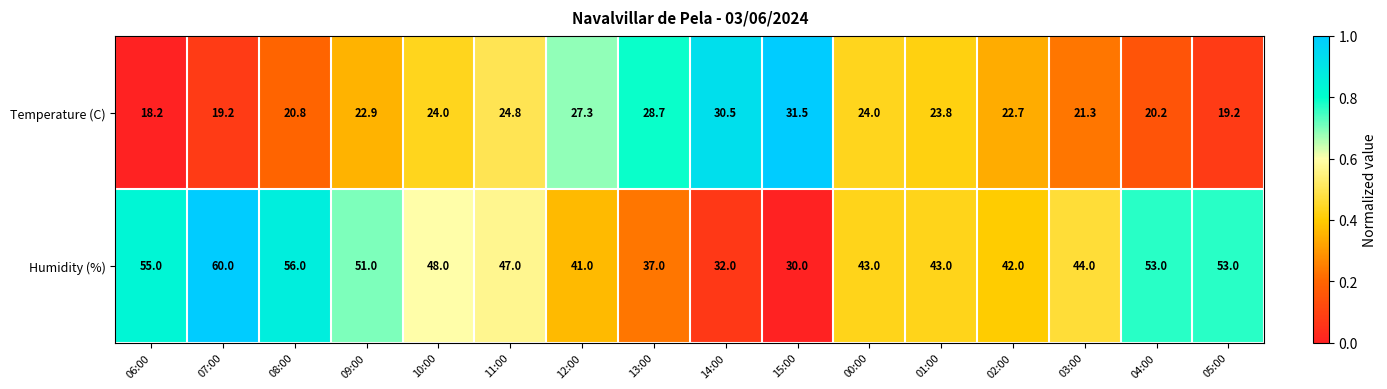

At which category does the chart reach its minimum across all series?

06:00